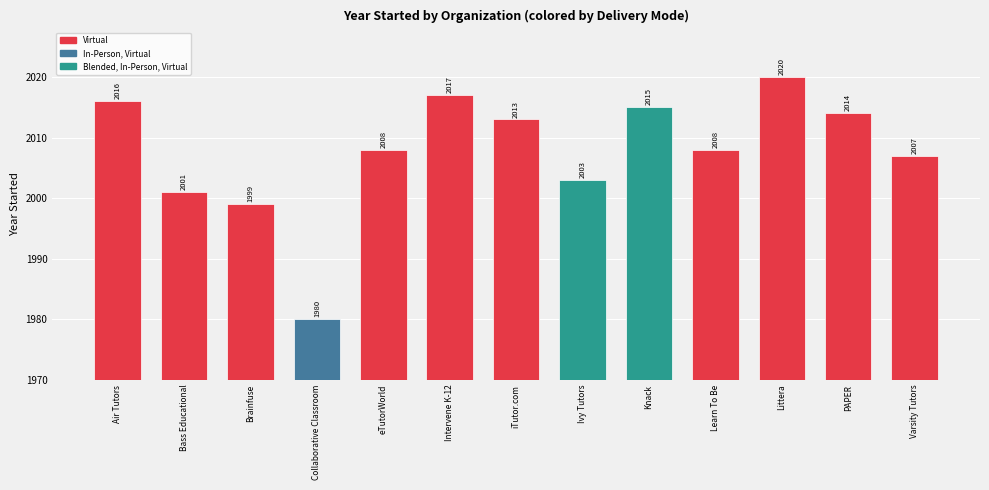

List the labels in order of value, smallest first.

Collaborative Classroom, Brainfuse, Bass Educational, Ivy Tutors, Varsity Tutors, eTutorWorld, Learn To Be, iTutor.com, PAPER, Knack, Air Tutors, Intervene K-12, Littera